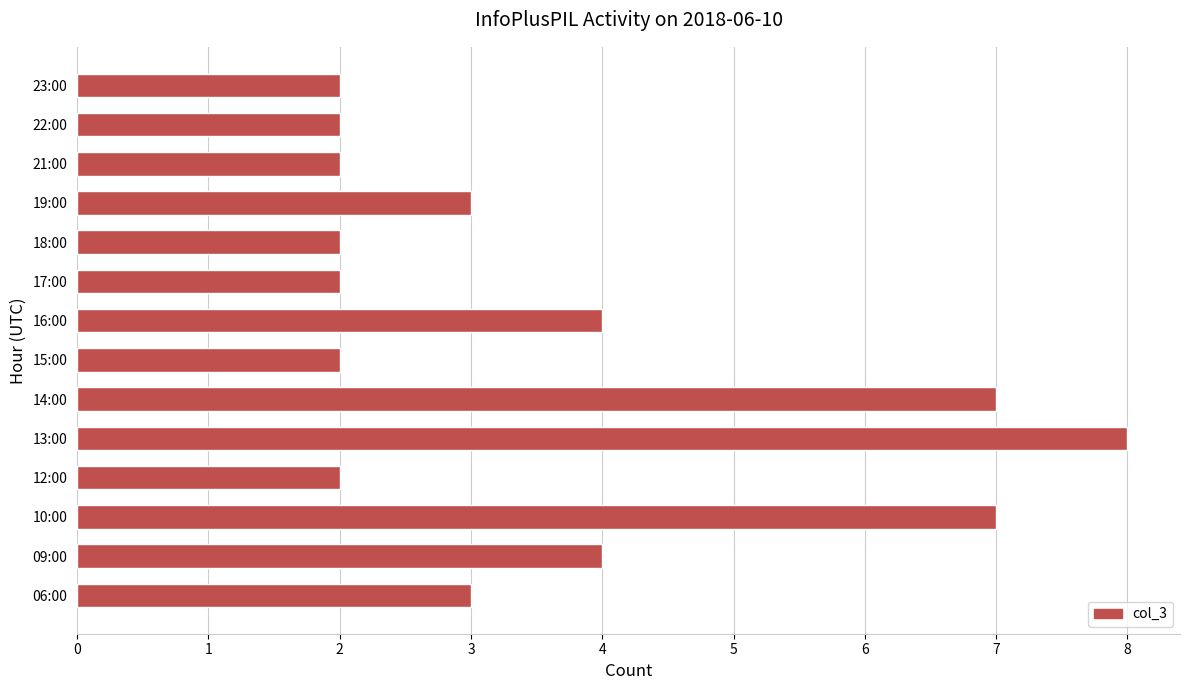

Which label corresponds to the largest value in the chart?

13:00